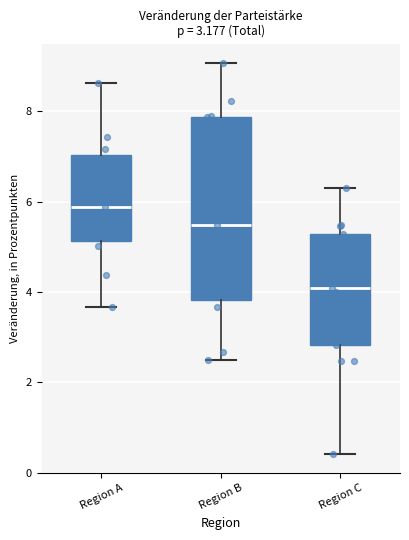

Comparing the boxes themselves (not the whiskers), which one is the tallest?

Region B